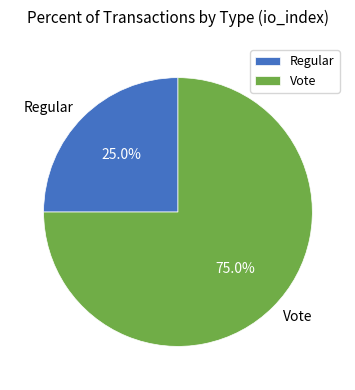

To the nearest percent, what percentage of the pie is Vote?

75%